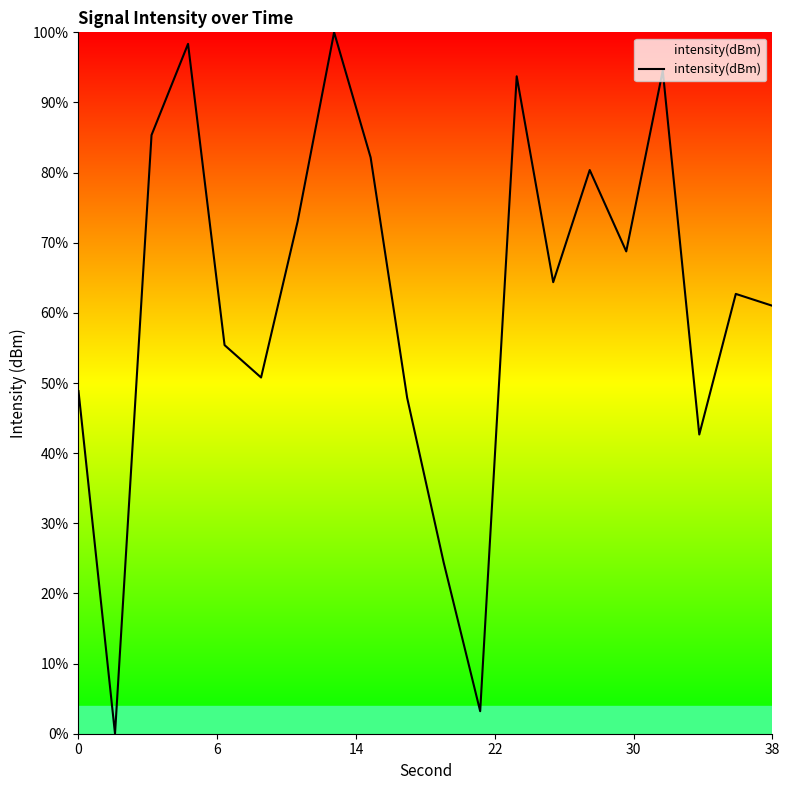

What is the maximum value shown in the chart?

100.0